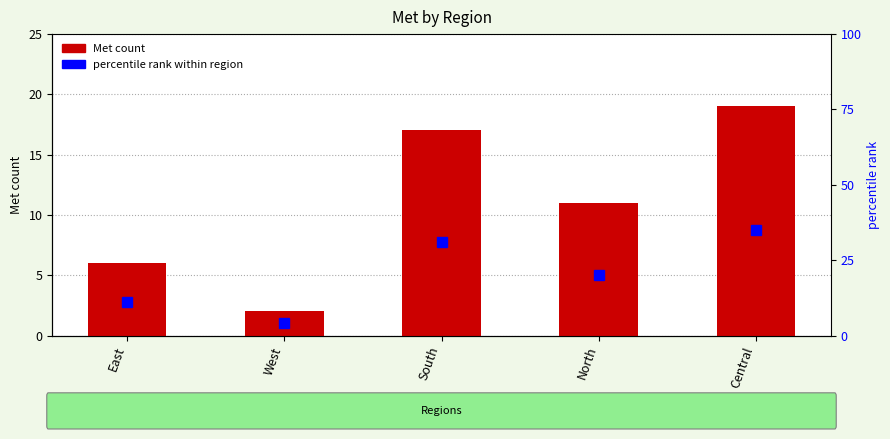

Reading left to right, list all the values displayed in this chart.

Met count: 6	2	17	11	19
percentile rank within region: 11	4	31	20	35